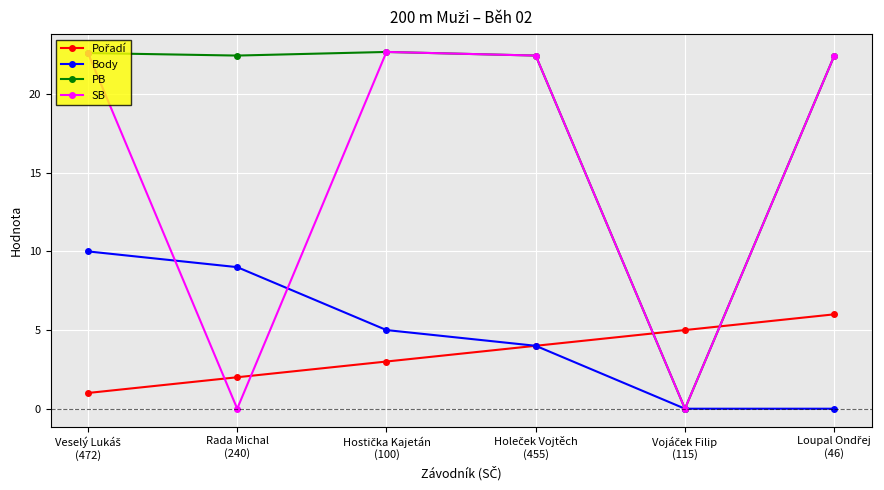

In SB, how many points are higher than both neighbors (excluding endpoints)?

1